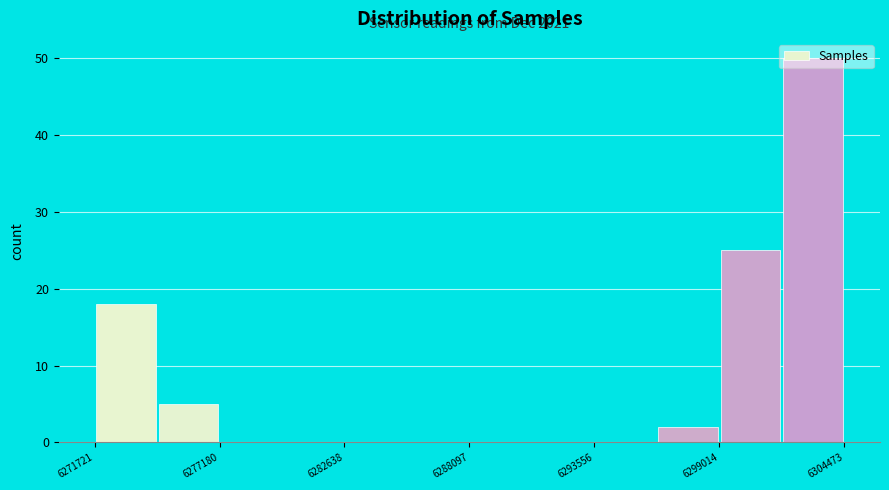

Read against the x-axis, roughly where is the centre of the tallest bar?

6303000